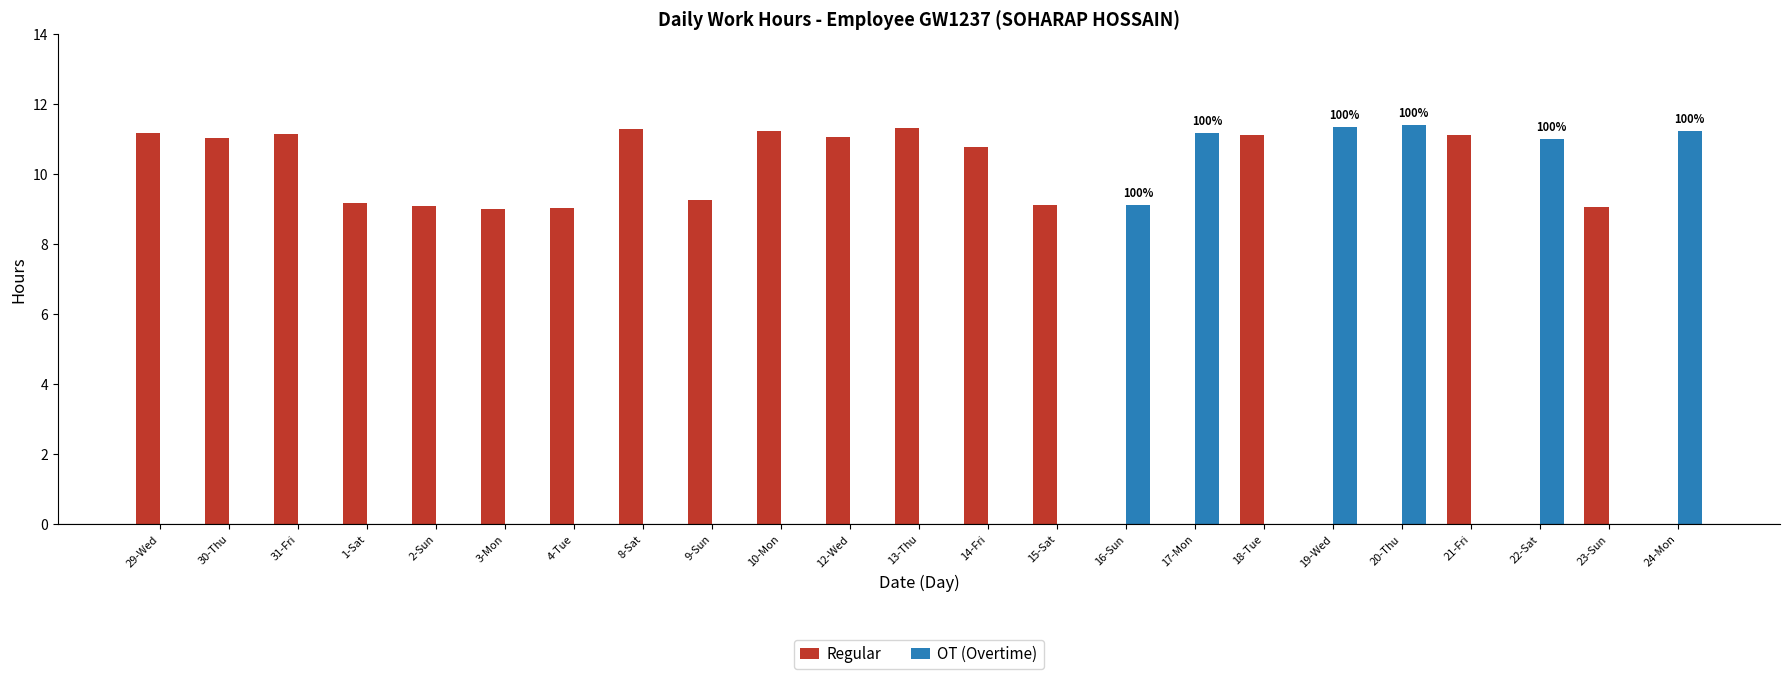

What is the average value of the Regular series?

7.6